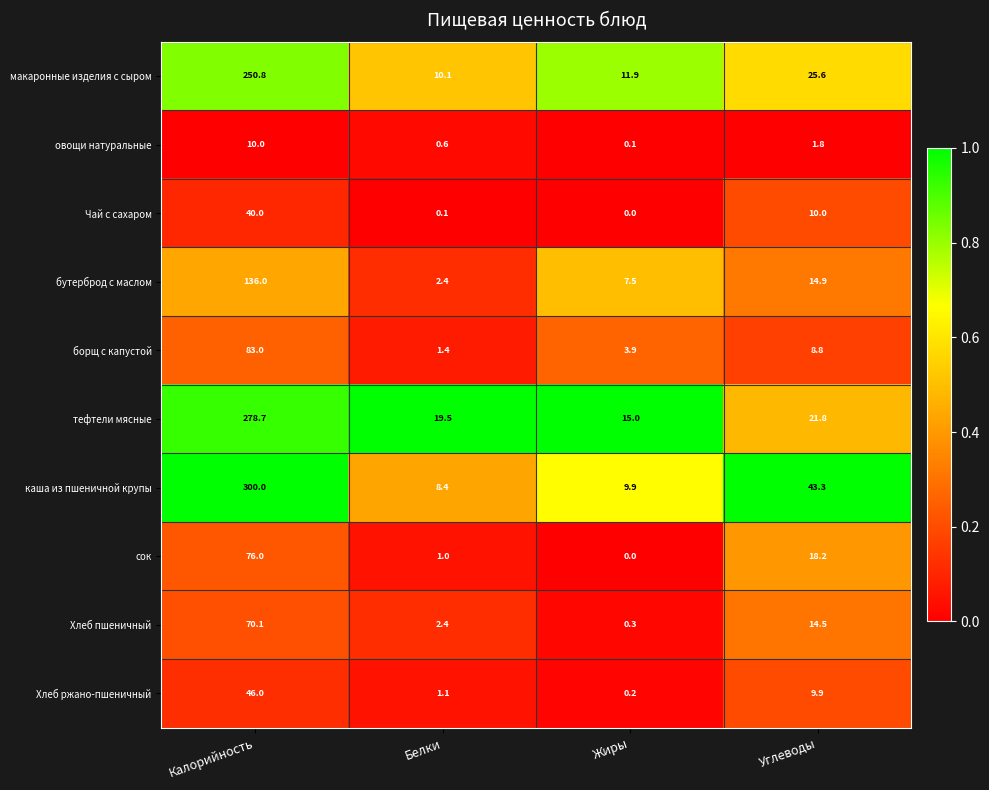

Which label corresponds to the largest value in the chart?

Калорийность